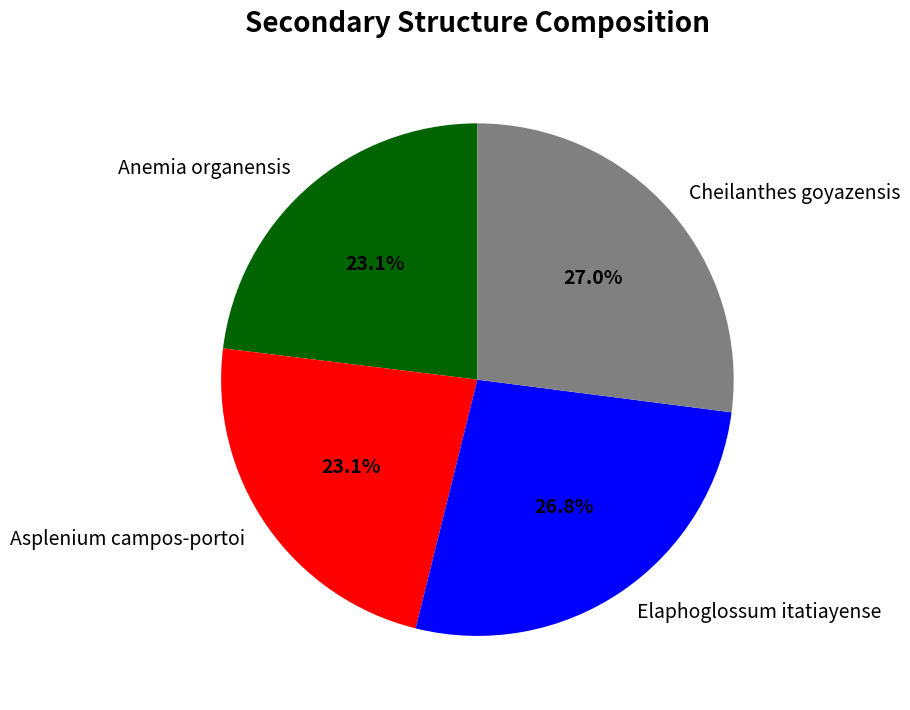

To the nearest percent, what portion does Asplenium campos-portoi represent?

23%